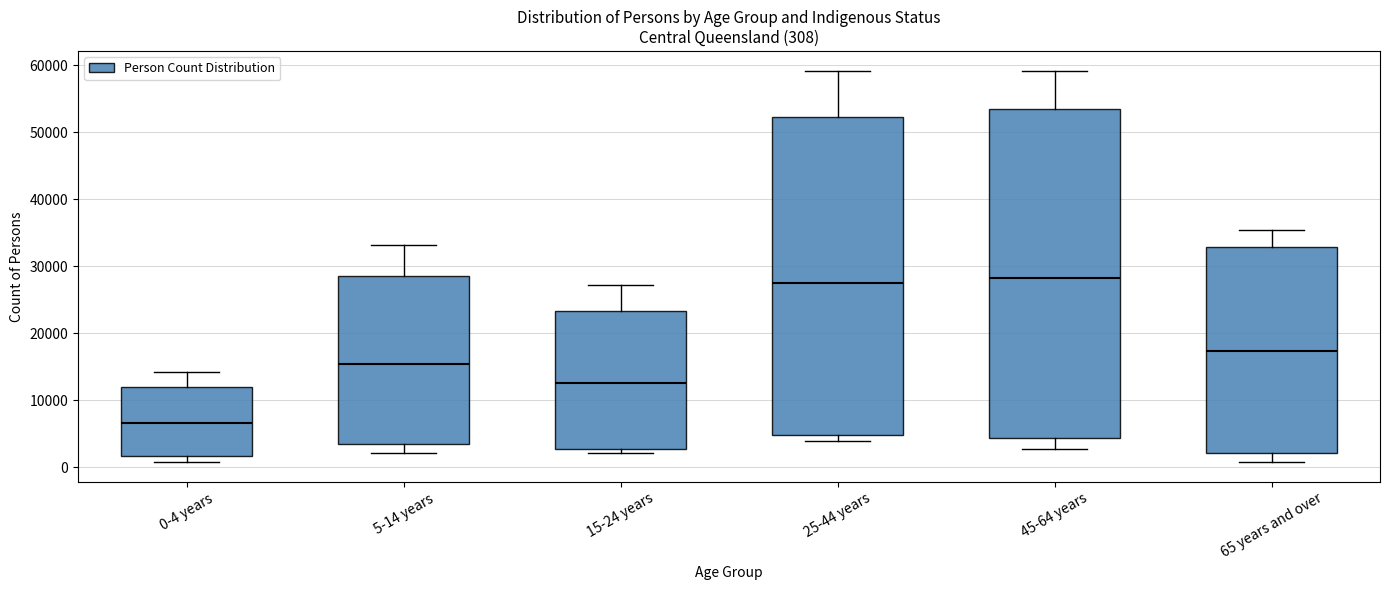

Comparing the boxes themselves (not the whiskers), which one is the tallest?

45-64 years